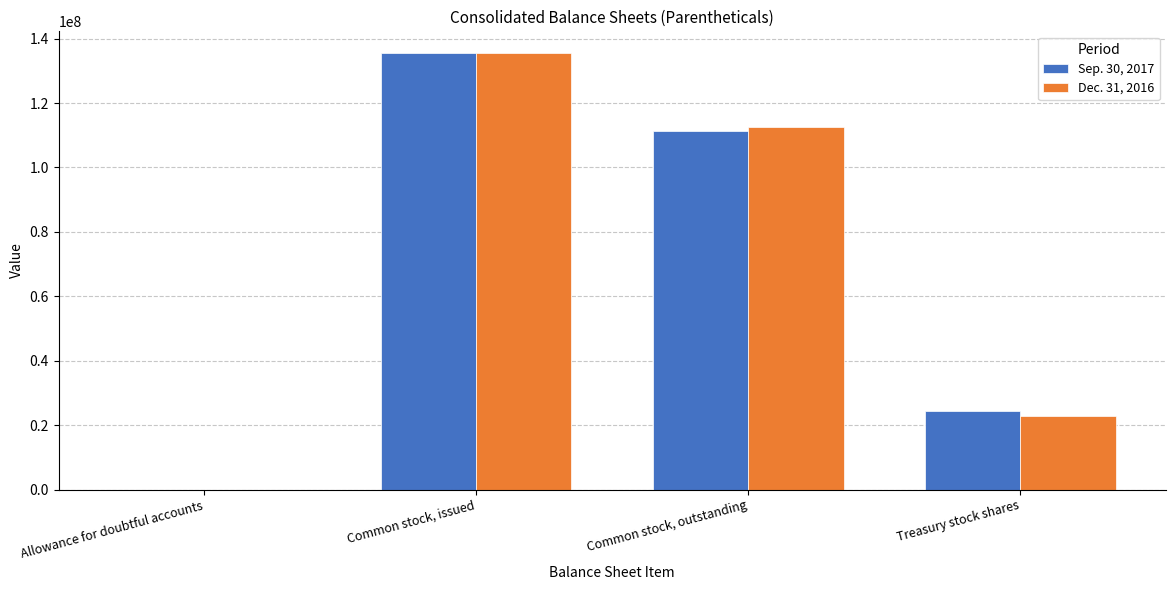

At which label does Dec. 31, 2016 first exceed 112700000?

Common stock, issued